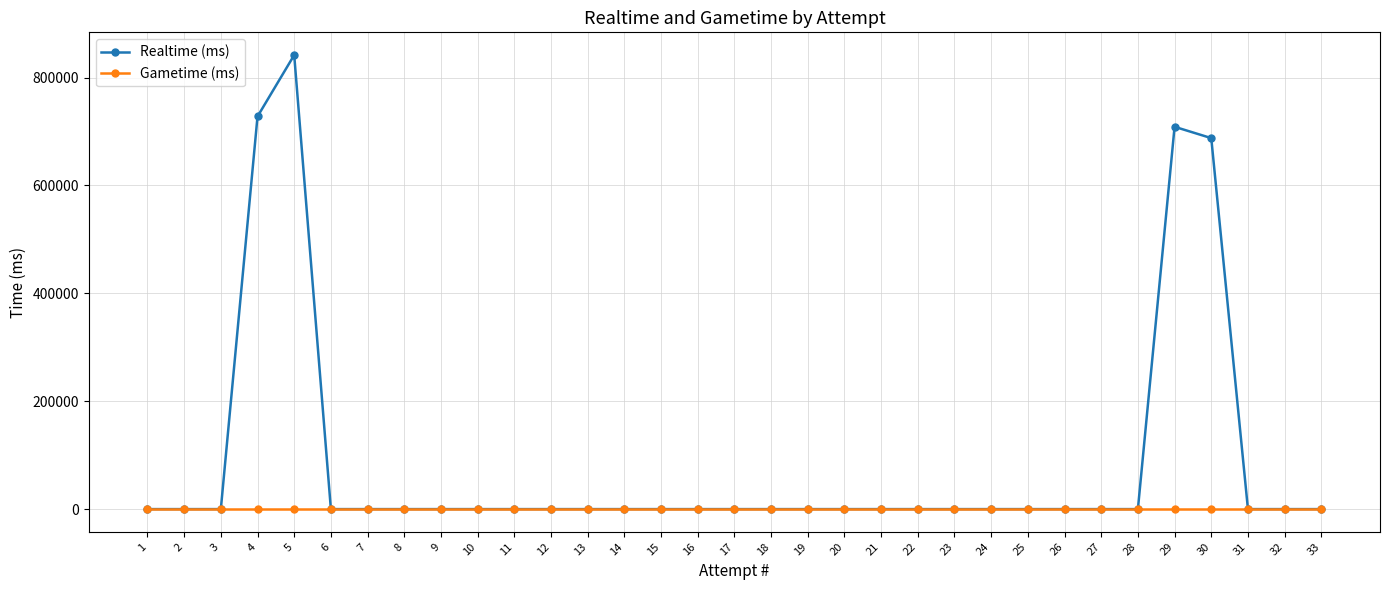

Which series has the largest total across all categories?

Realtime (ms)